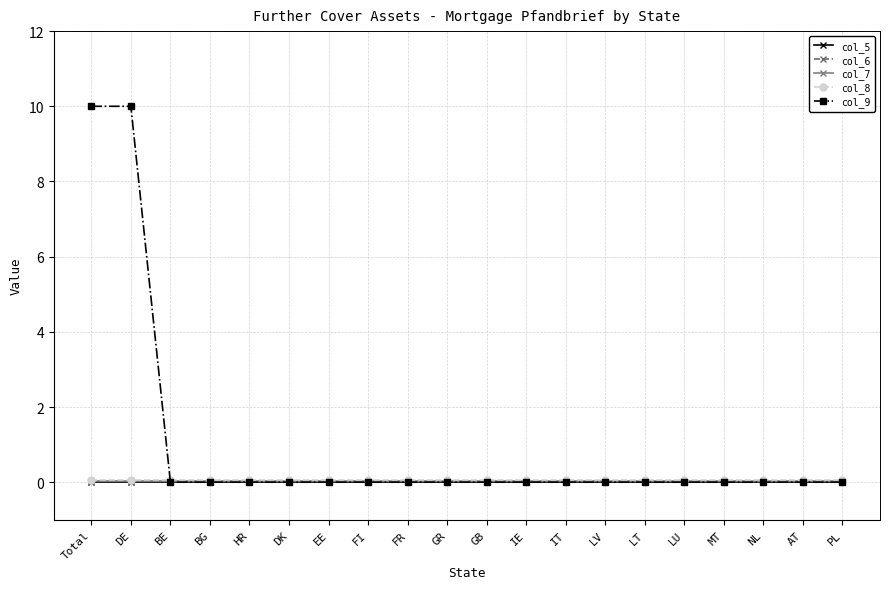

Which series has the largest total across all categories?

col_9